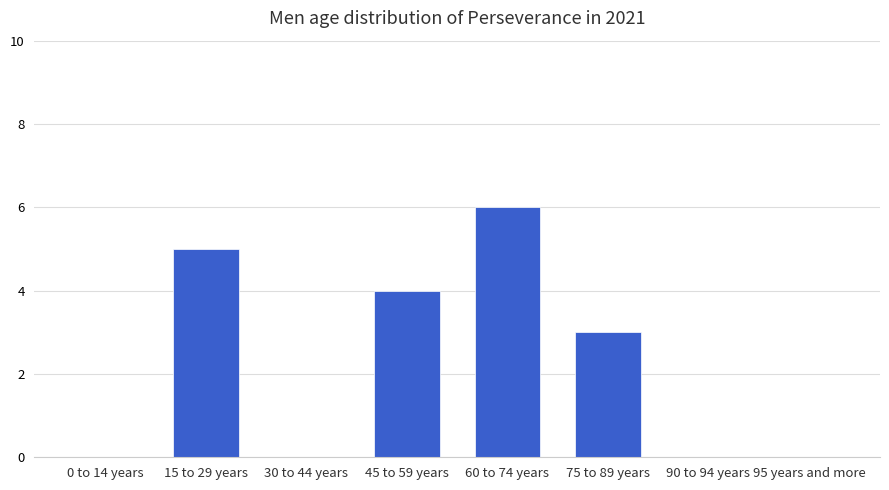

Are the bars horizontal?

No